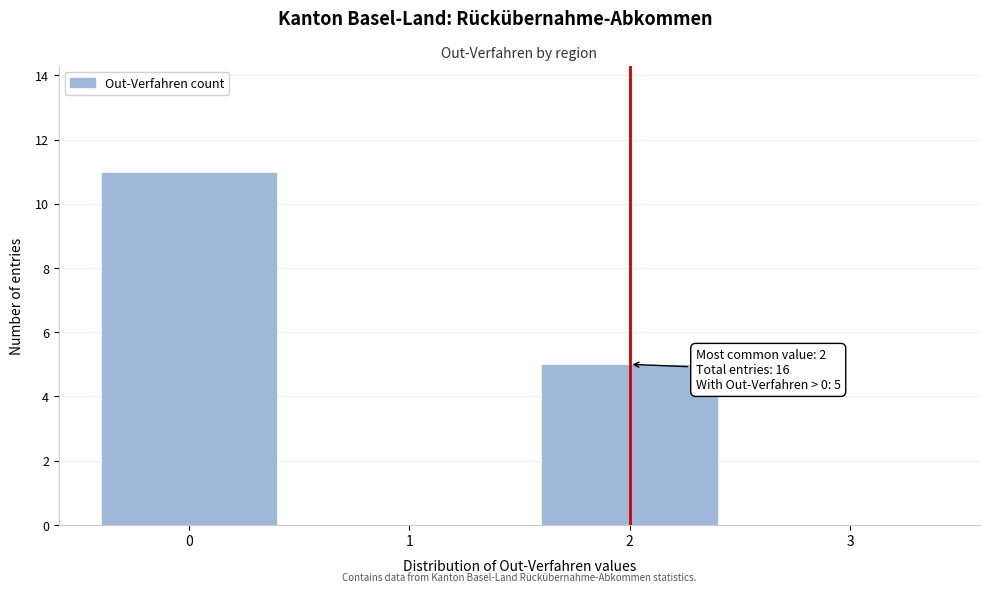

Which range on the x-axis has the tallest bar?

-0.5 to 0.5